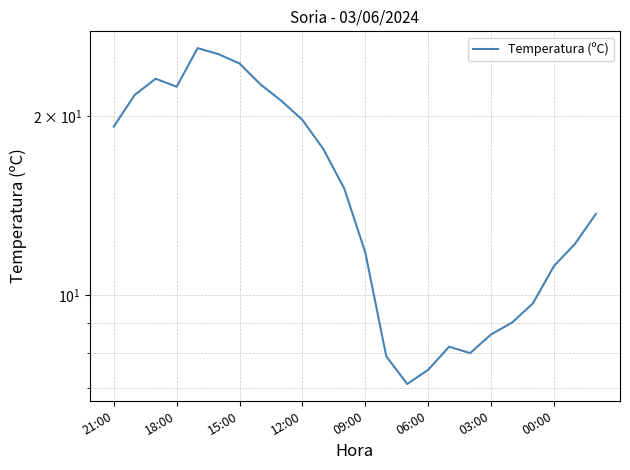

How many categories are shown in the chart?

24